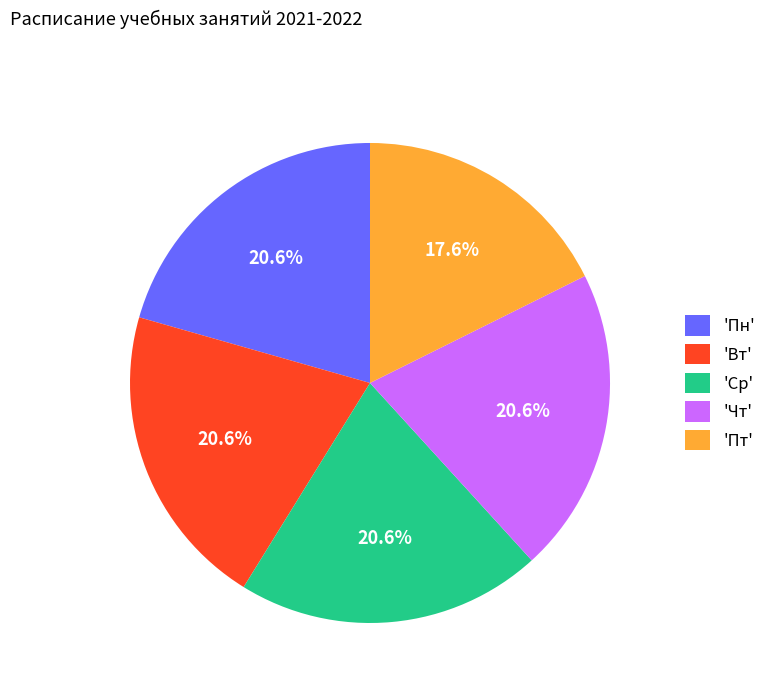

To the nearest percent, what is the difference between the largest and smallest slice percentages?

3%